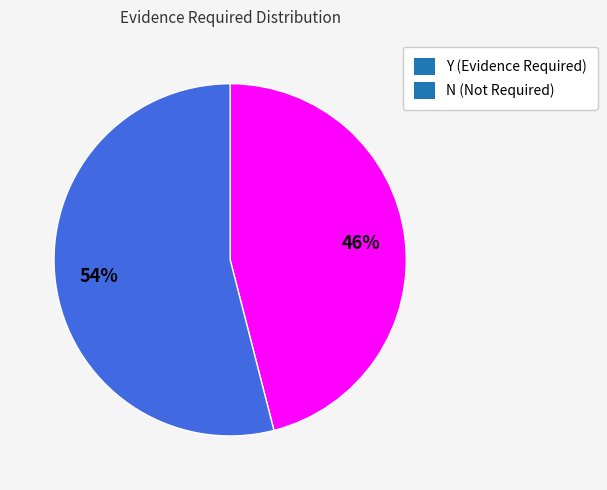

Is there a majority slice in this chart?

Yes